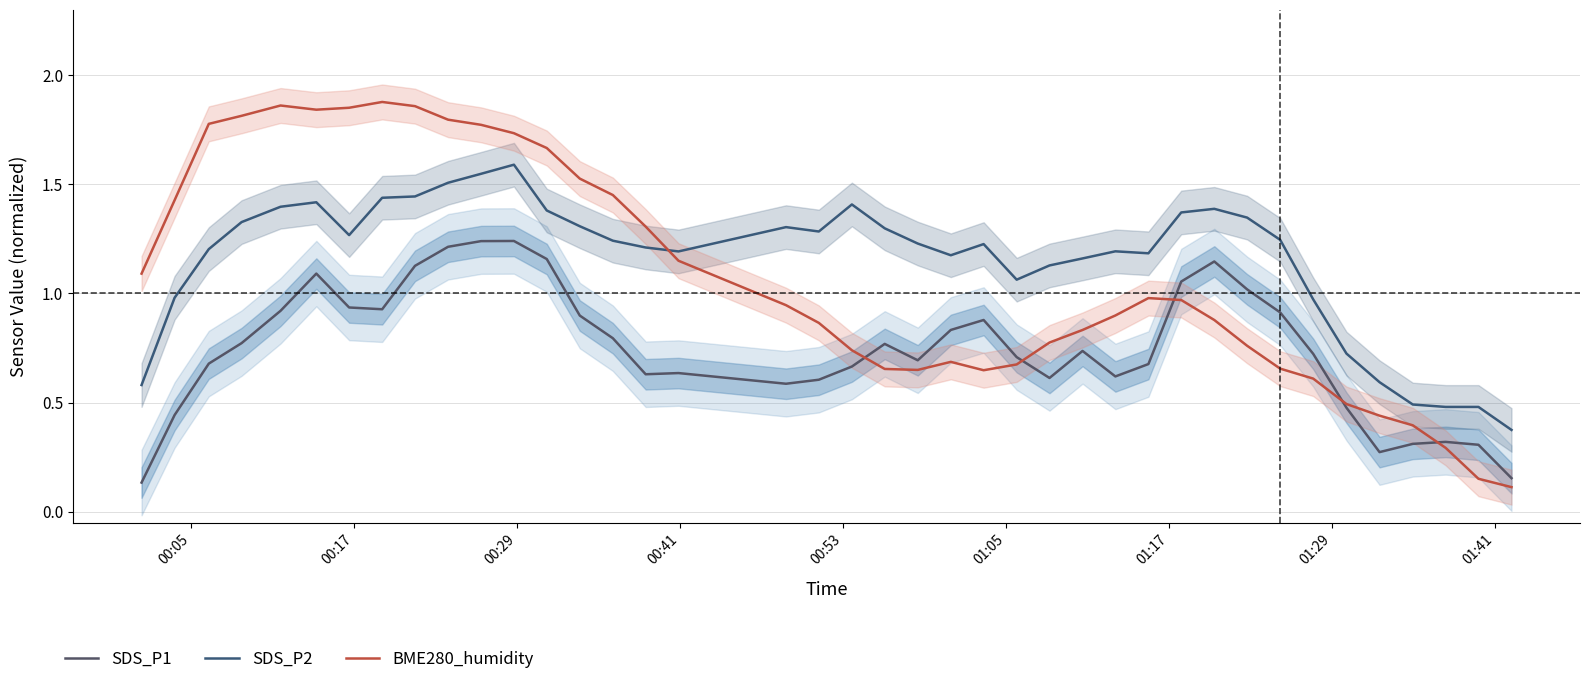

Is this an area chart (filled region under the line)?

No